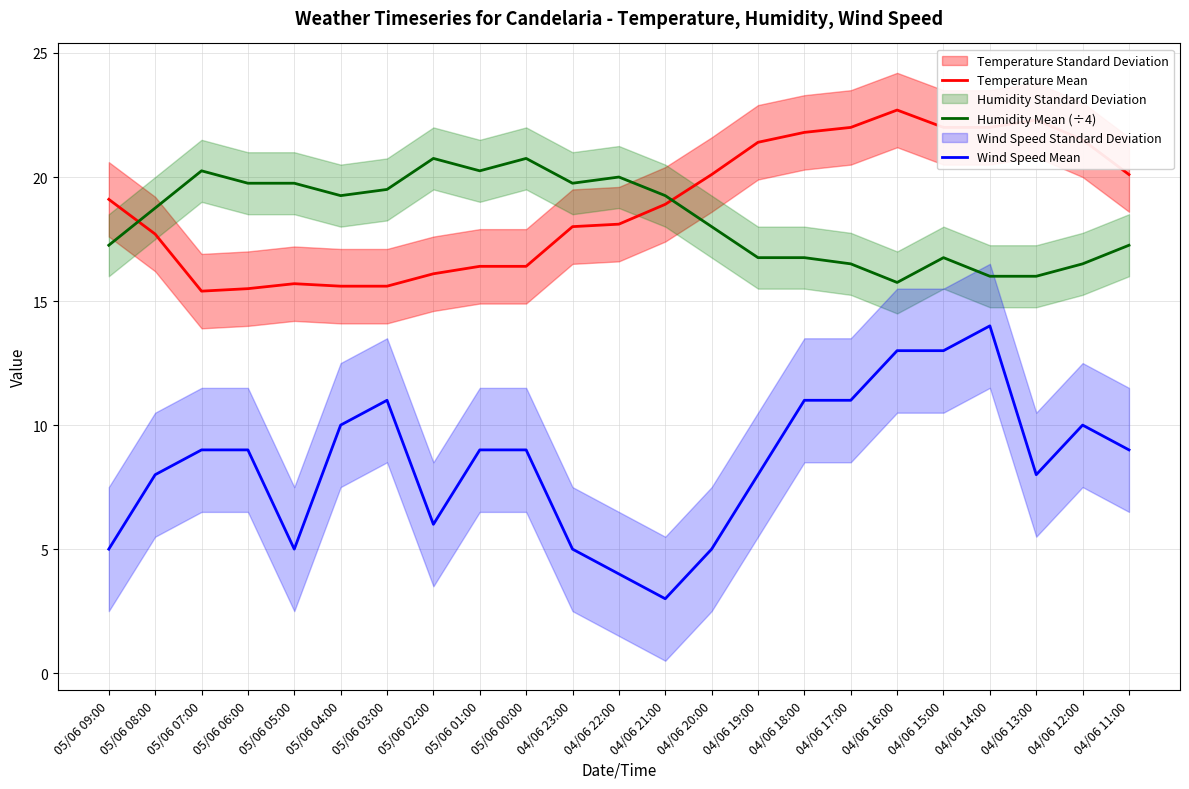

How many interior local peaks does the Wind Speed Mean series have?

3